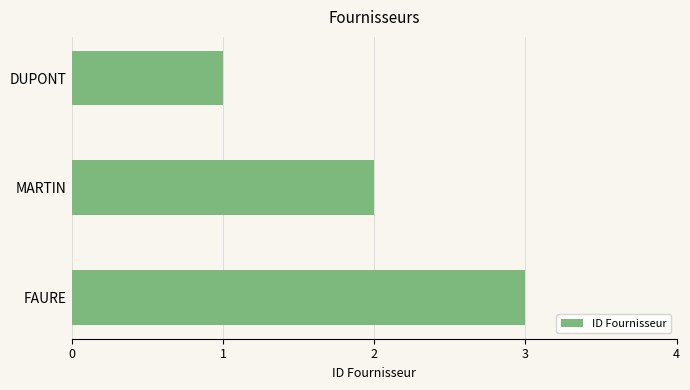

True or false: the data shows 0 at DUPONT.

False